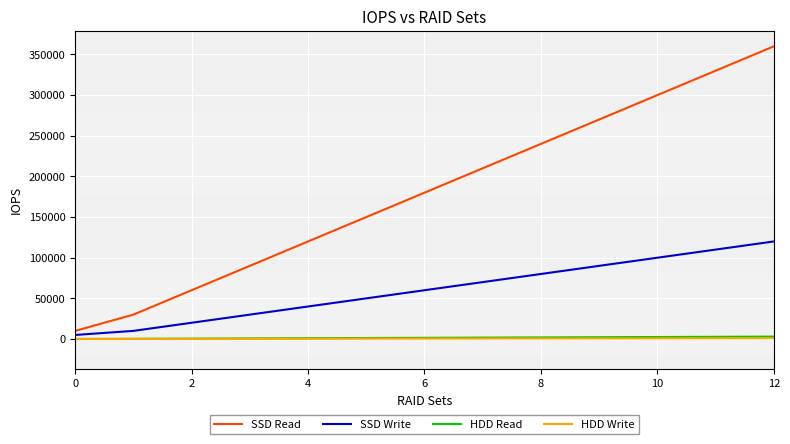

Which series has the widest spread of values?

SSD Read